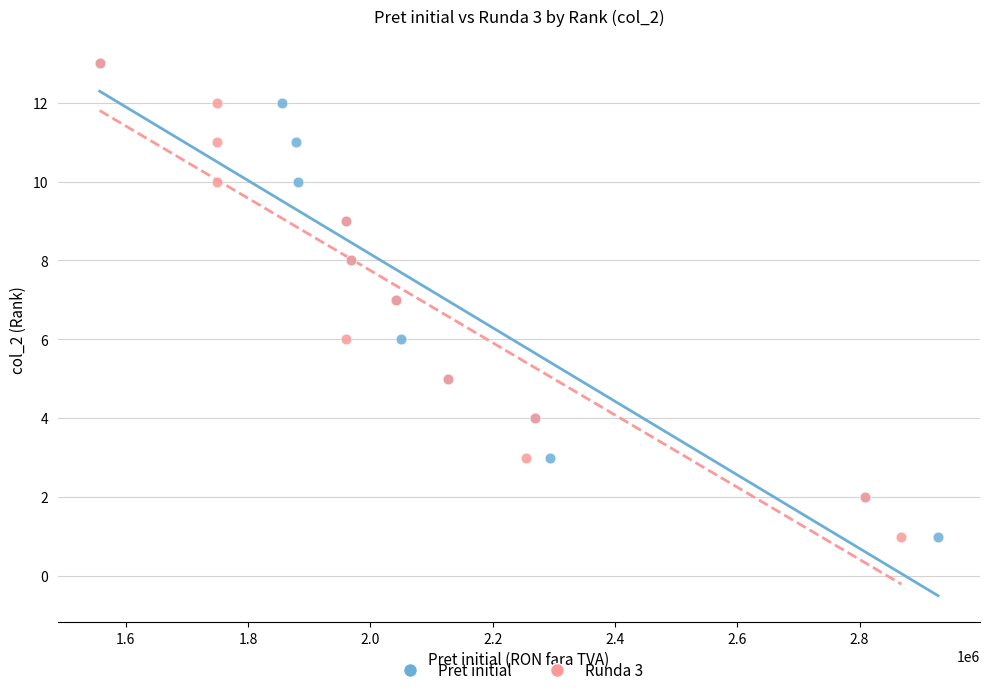

What are all the series names shown in the legend?

Pret initial, Runda 3